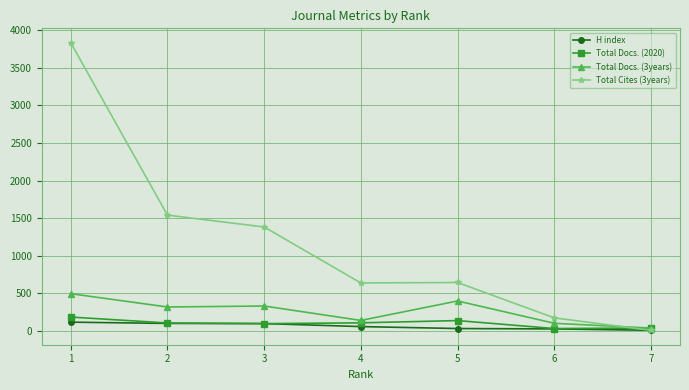

After their last crossing, which series has the higher values: Total Cites (3years) or Total Docs. (2020)?

Total Docs. (2020)